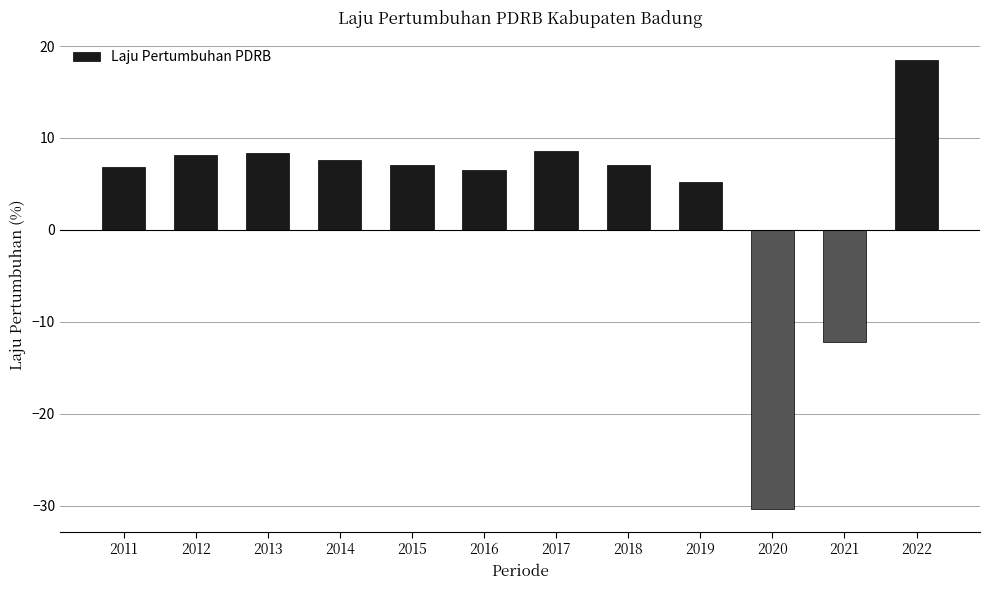

What is the difference between the values at 2020 and 2021?

18.2